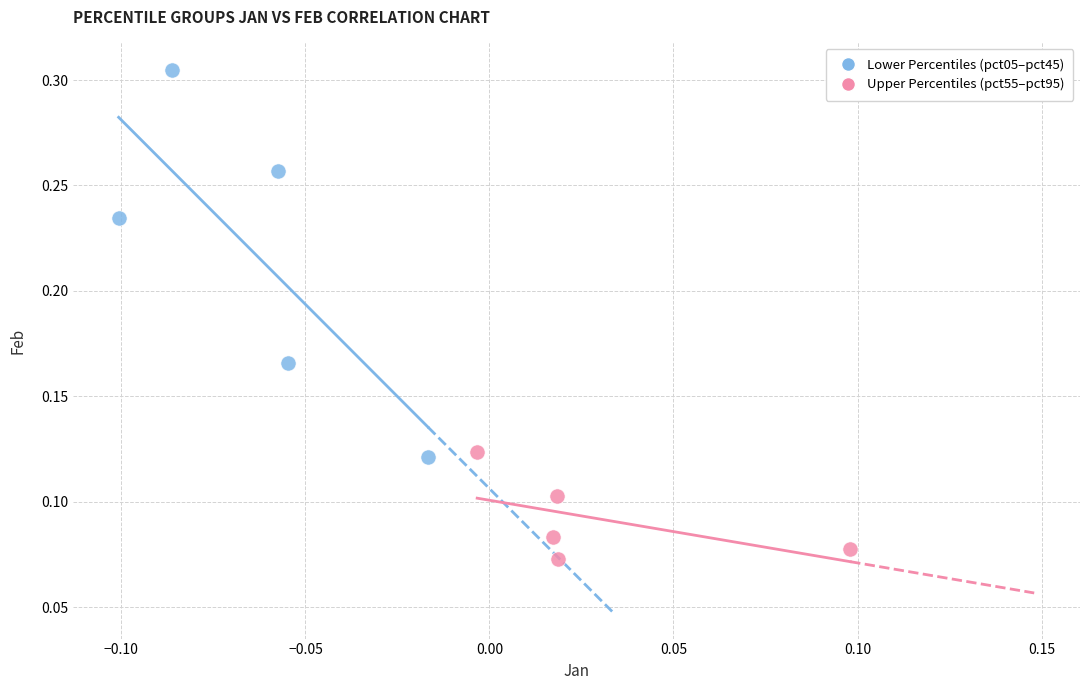

Which series has the largest Y range (max minus min)?

Lower Percentiles (pct05–pct45)